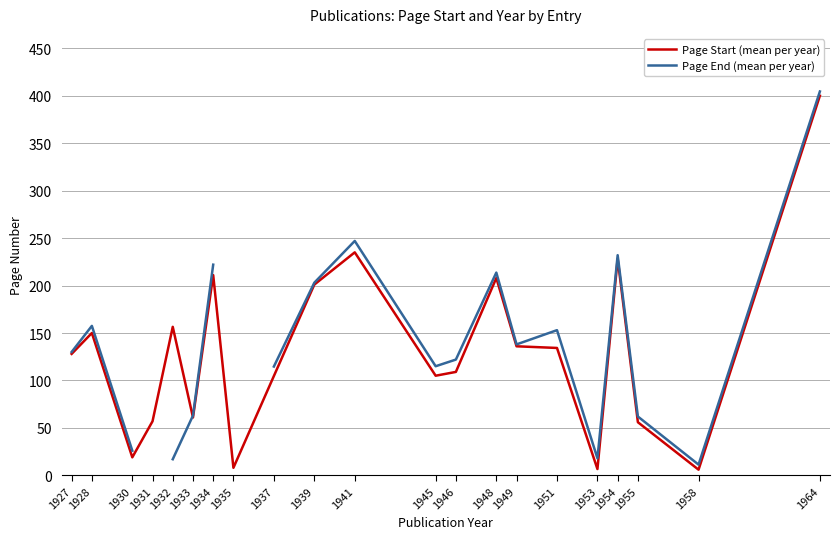

Which category has the lowest value in the Page End (mean per year) series?

1958